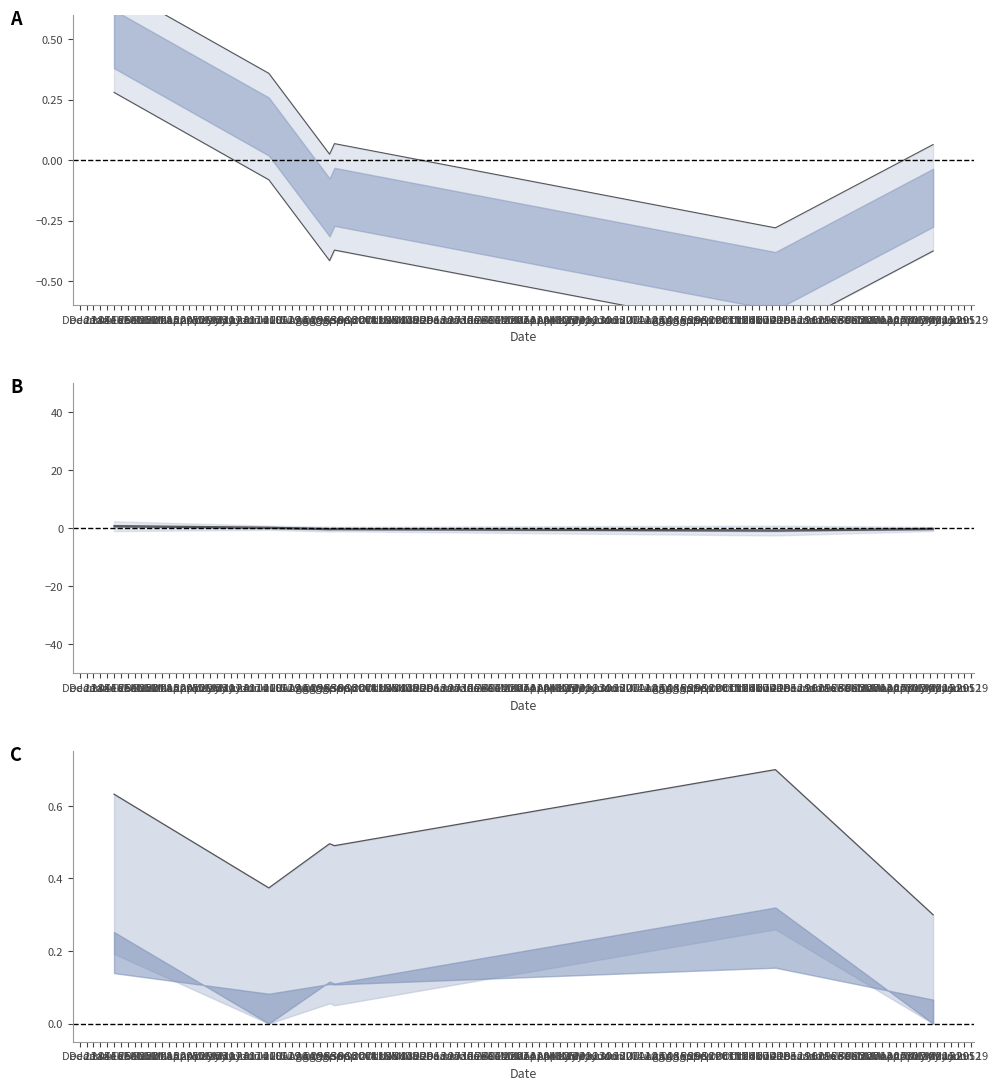

Rank the categories by monto_depositado_proveedor value from highest to lowest.

2021-01-25, 2021-07-02, 2023-05-11, 2021-09-07, 2021-09-02, 2022-12-01